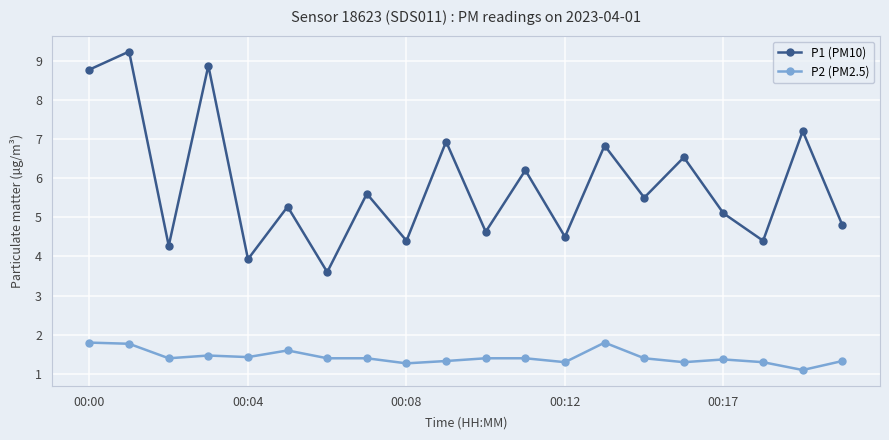

True or false: P1 (PM10) and P2 (PM2.5) cross at least once.

False